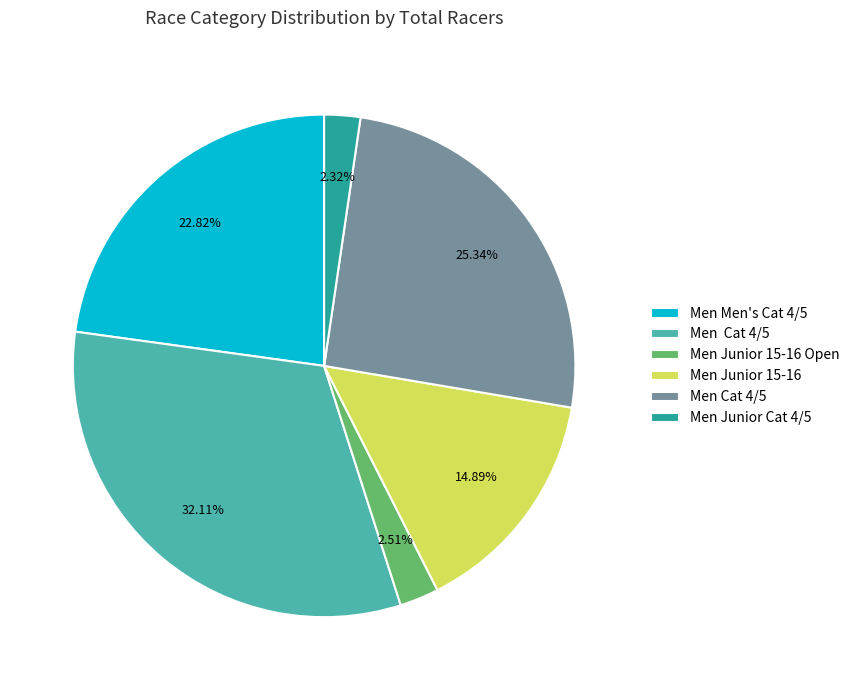

How many slices are in this pie chart?

6